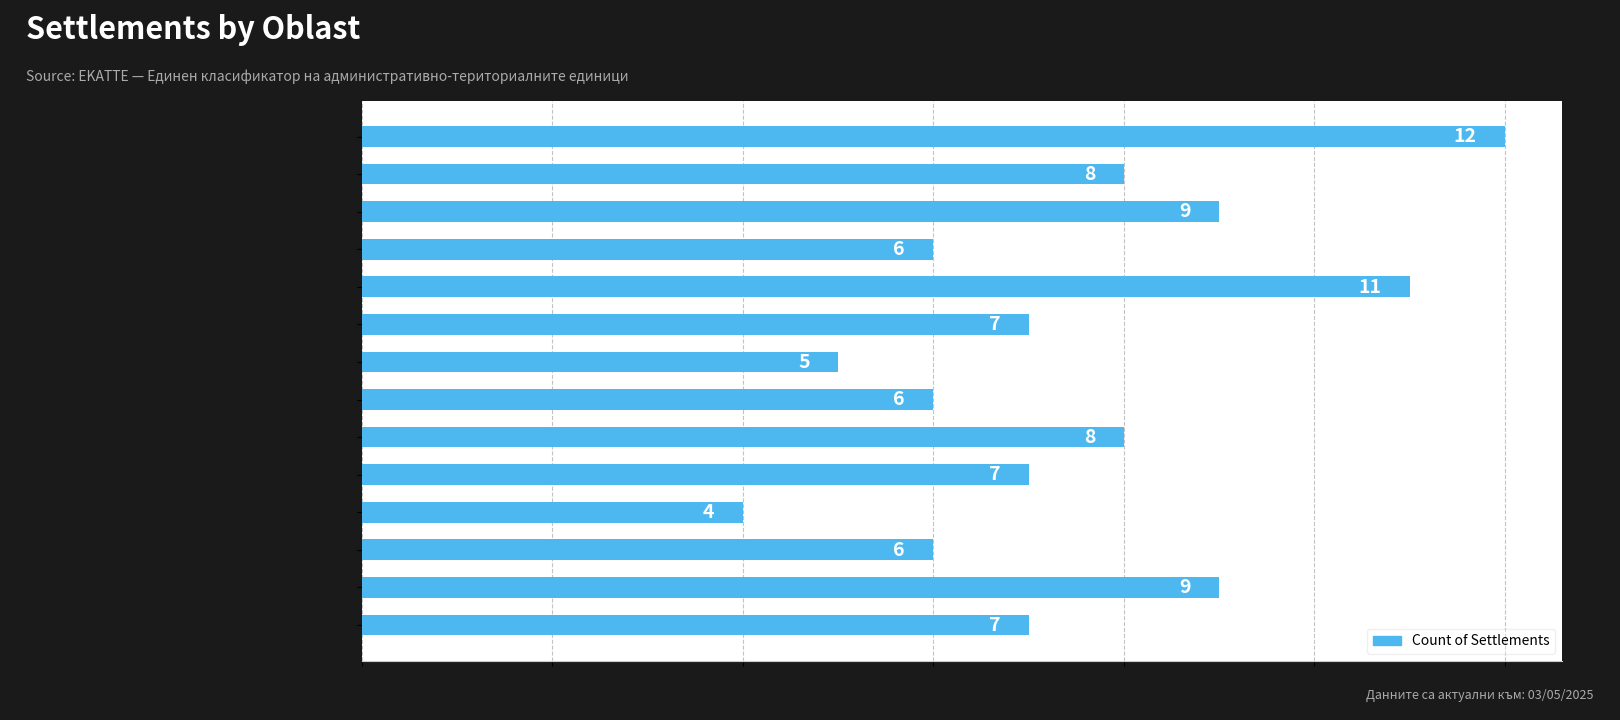

The chart shows a value of 6 at обл. Сливен. True or false?

True